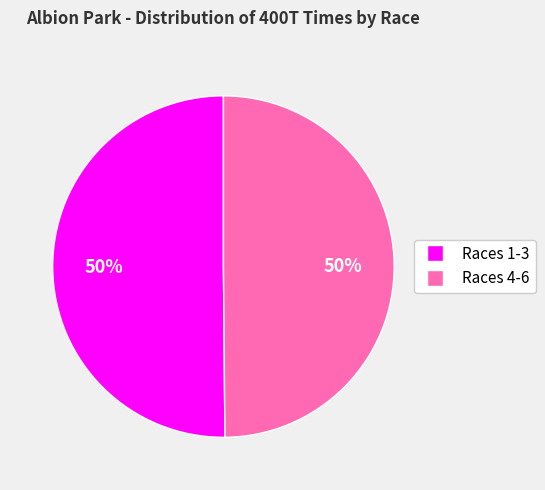

How many segments does this pie chart have?

2